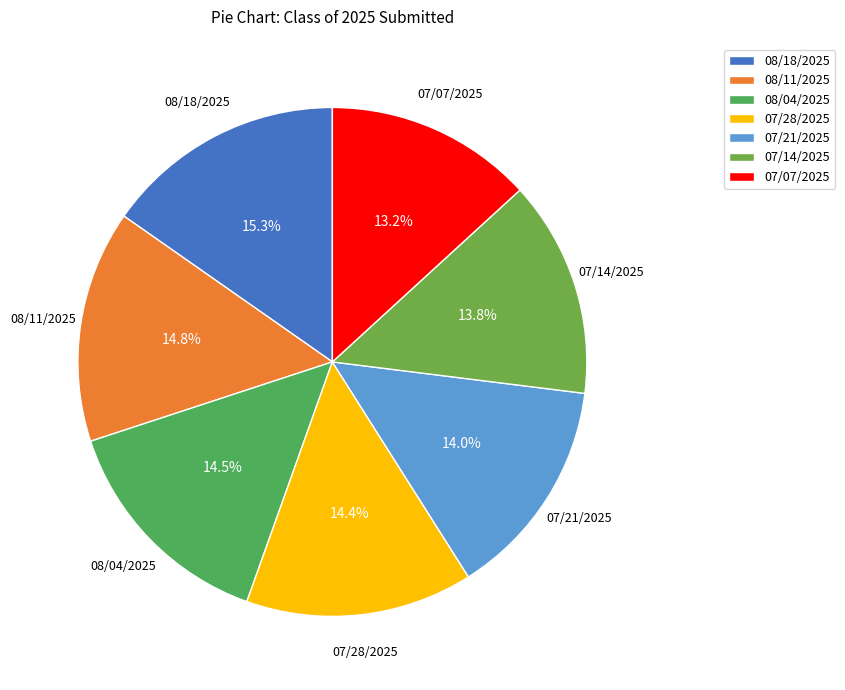

Between 08/11/2025 and 07/21/2025, which is larger?

08/11/2025